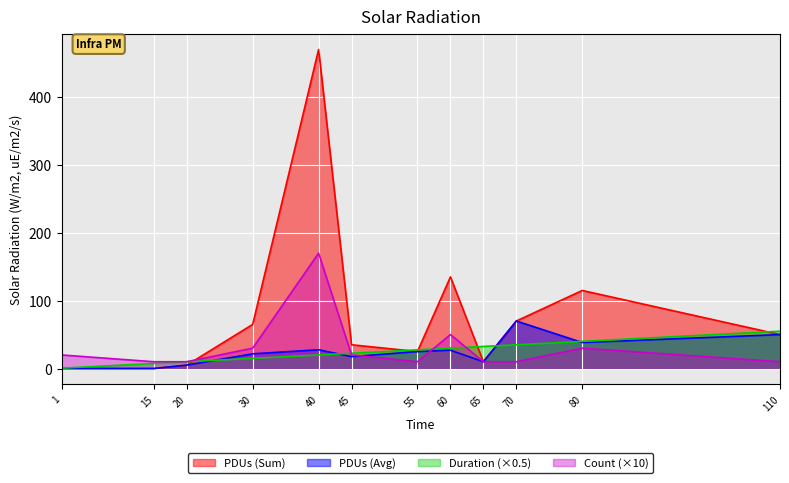

How many lines are shown in the chart?

4